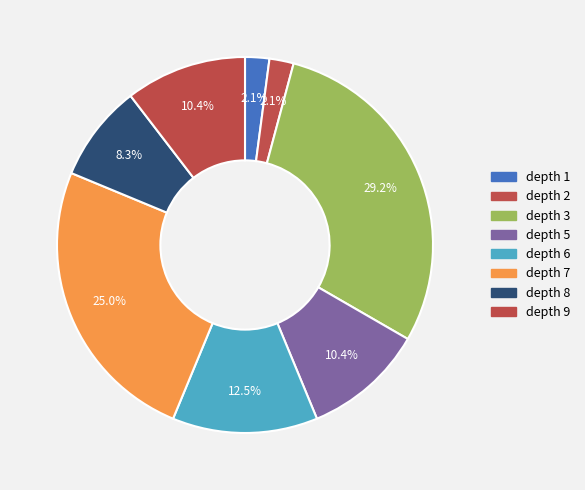

To the nearest percent, what is the combined percentage of depth 2 and depth 6?

15%